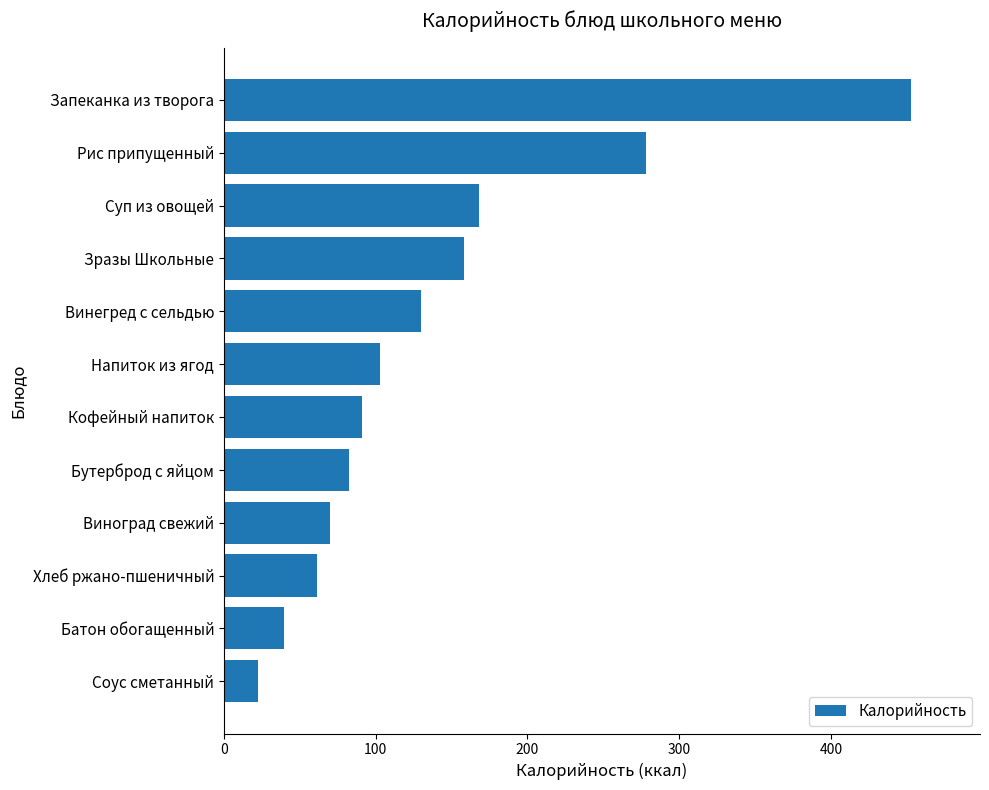

What is the average value?

138.0